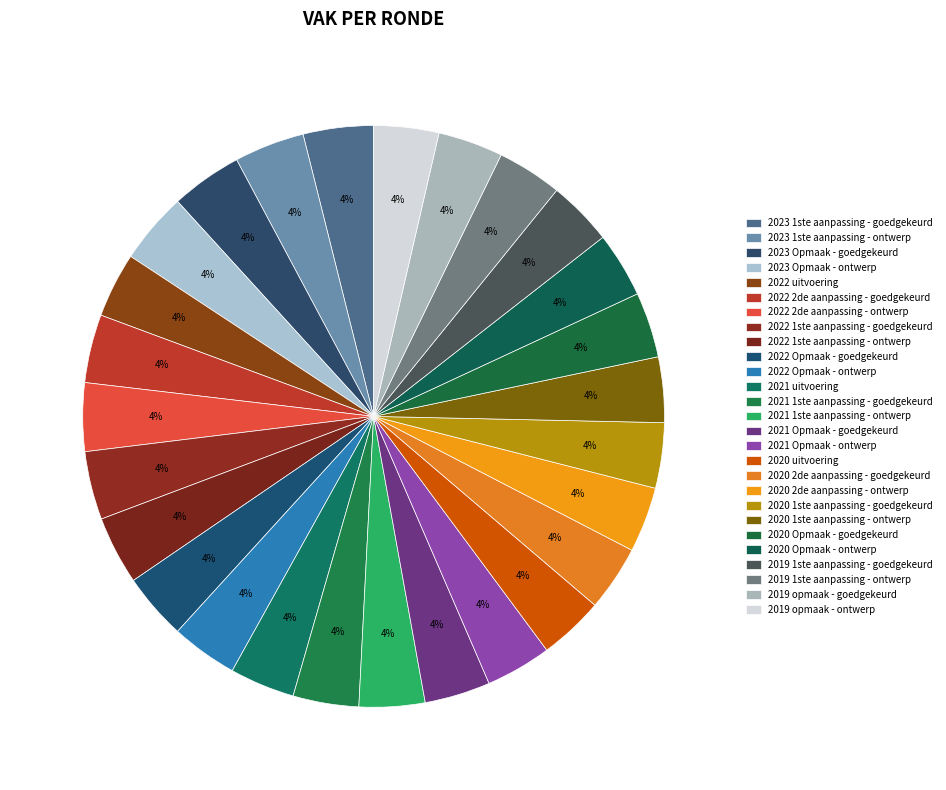

Does 2022 Opmaak - goedgekeurd account for over 50% of the chart?

No